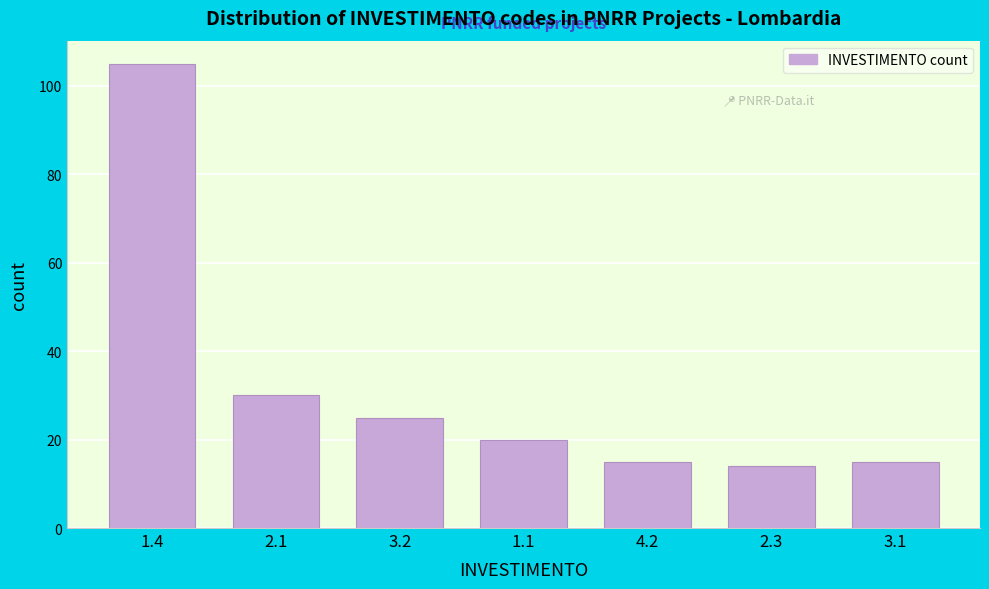

Reading left to right, what are all the values shown in this chart?

1.4=105	2.1=30	3.2=25	1.1=20	4.2=15	2.3=14	3.1=15